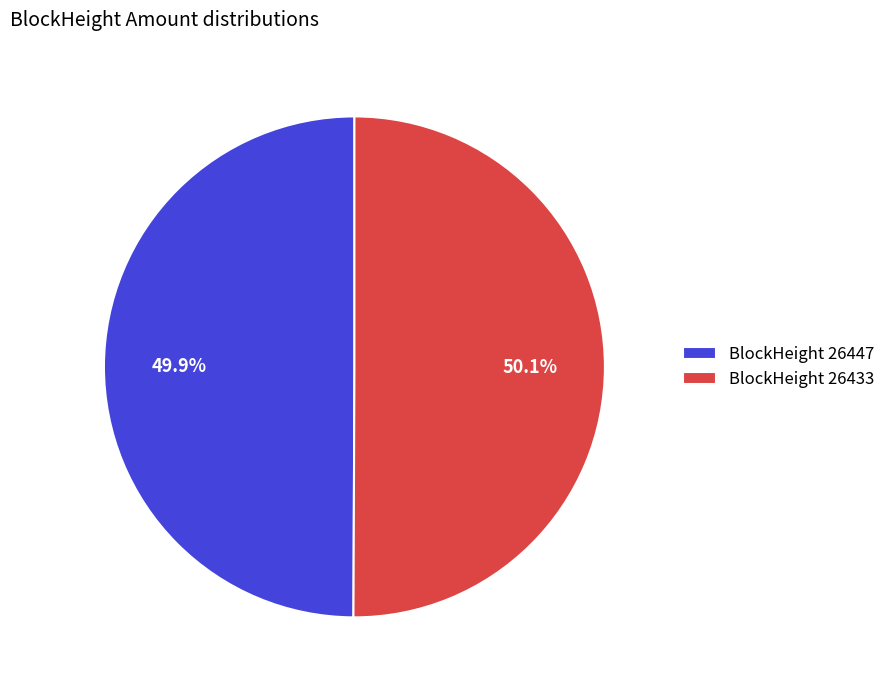

Do BlockHeight 26447 and BlockHeight 26433 together represent more than half of the pie?

Yes